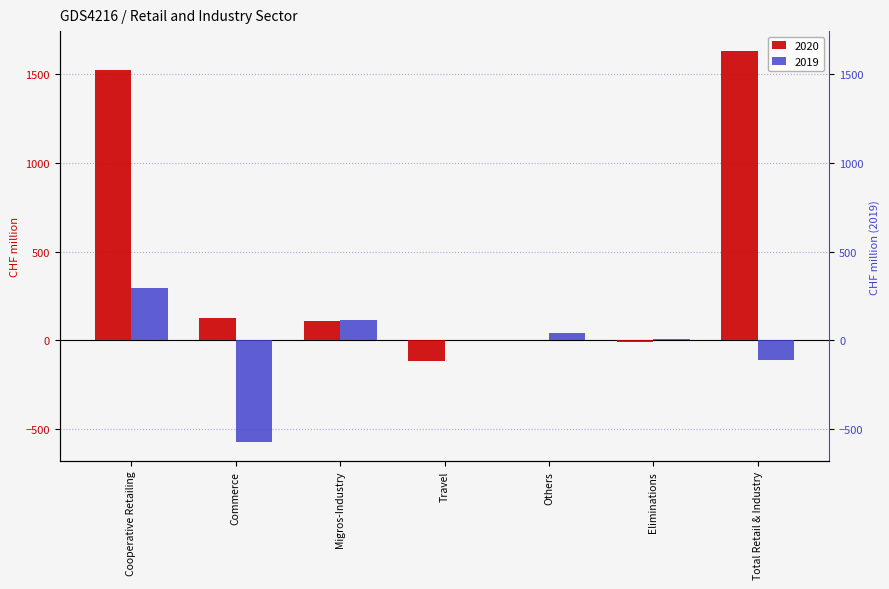

What is the label of the 2nd bar from the left?

Commerce